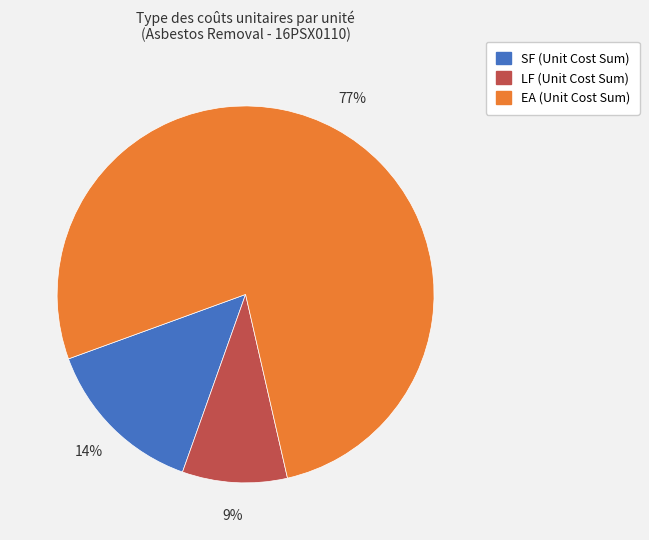

To the nearest percent, what is the difference between the largest and smallest slice percentages?

68%